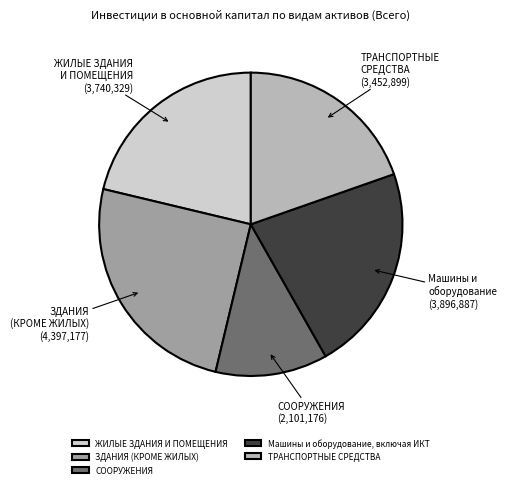

Which category has the biggest portion of the pie?

ЗДАНИЯ (КРОМЕ ЖИЛЫХ)